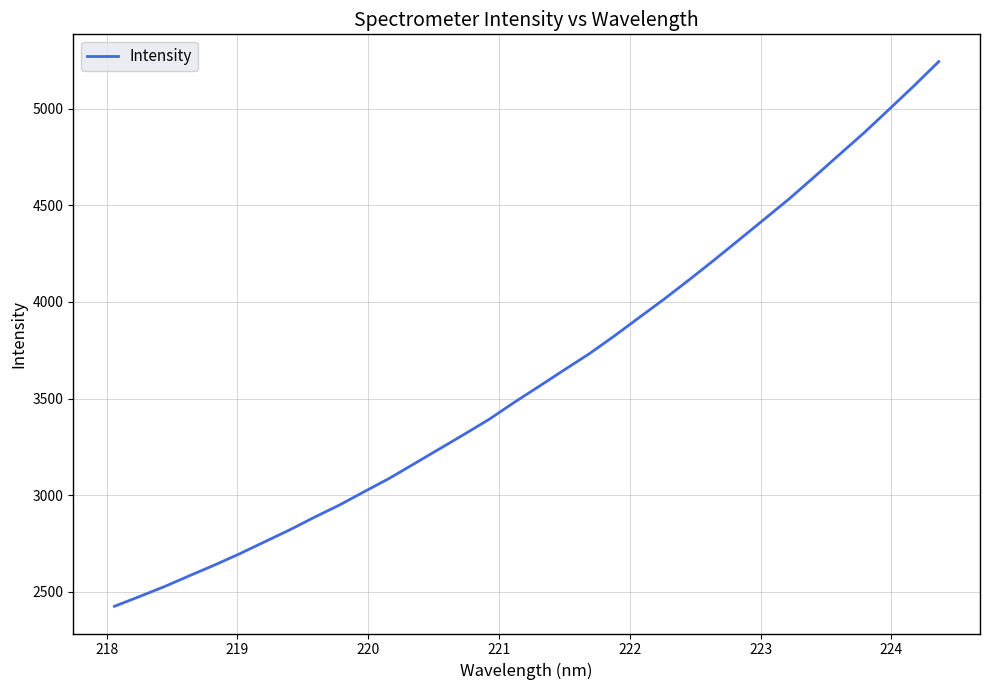

What is the difference between the maximum and minimum values?

2818.3